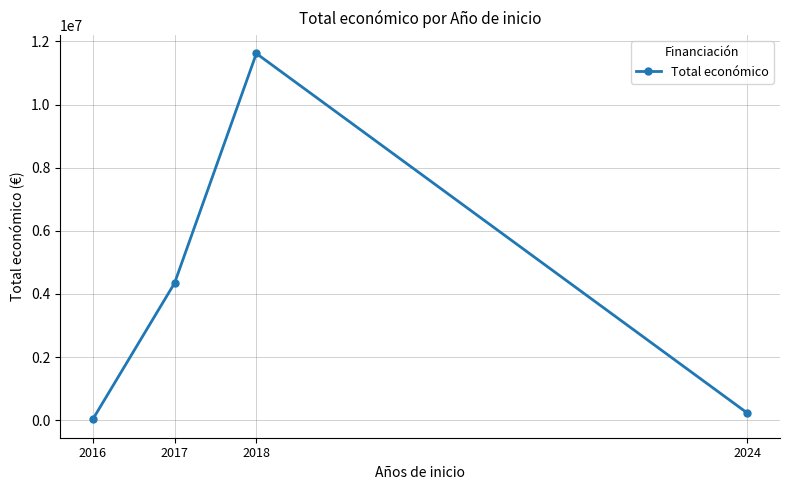

What is the difference between the maximum and second lowest values?

11390030